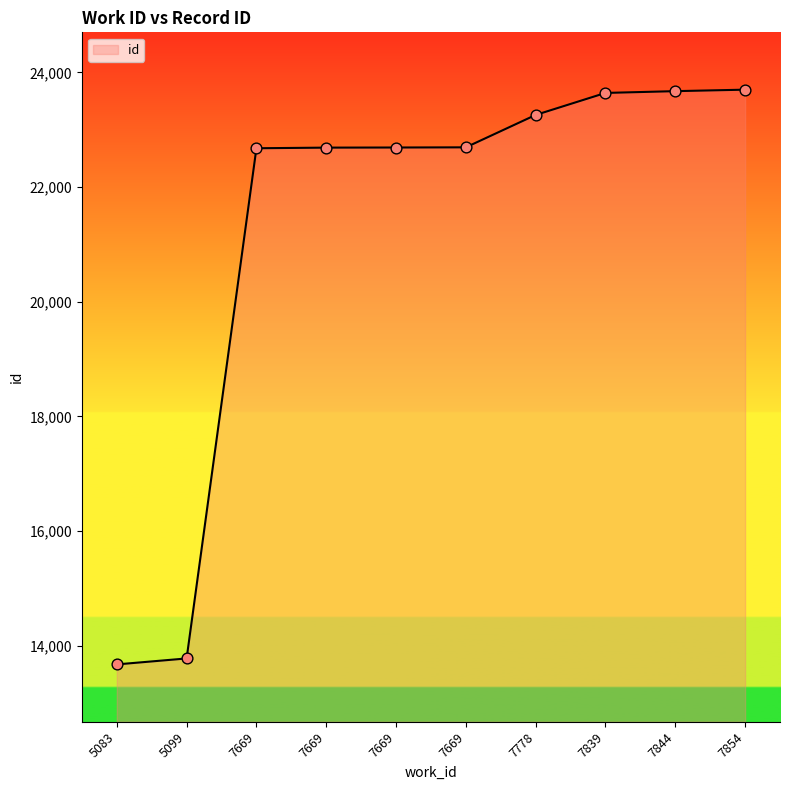

How many lines are shown in the chart?

1